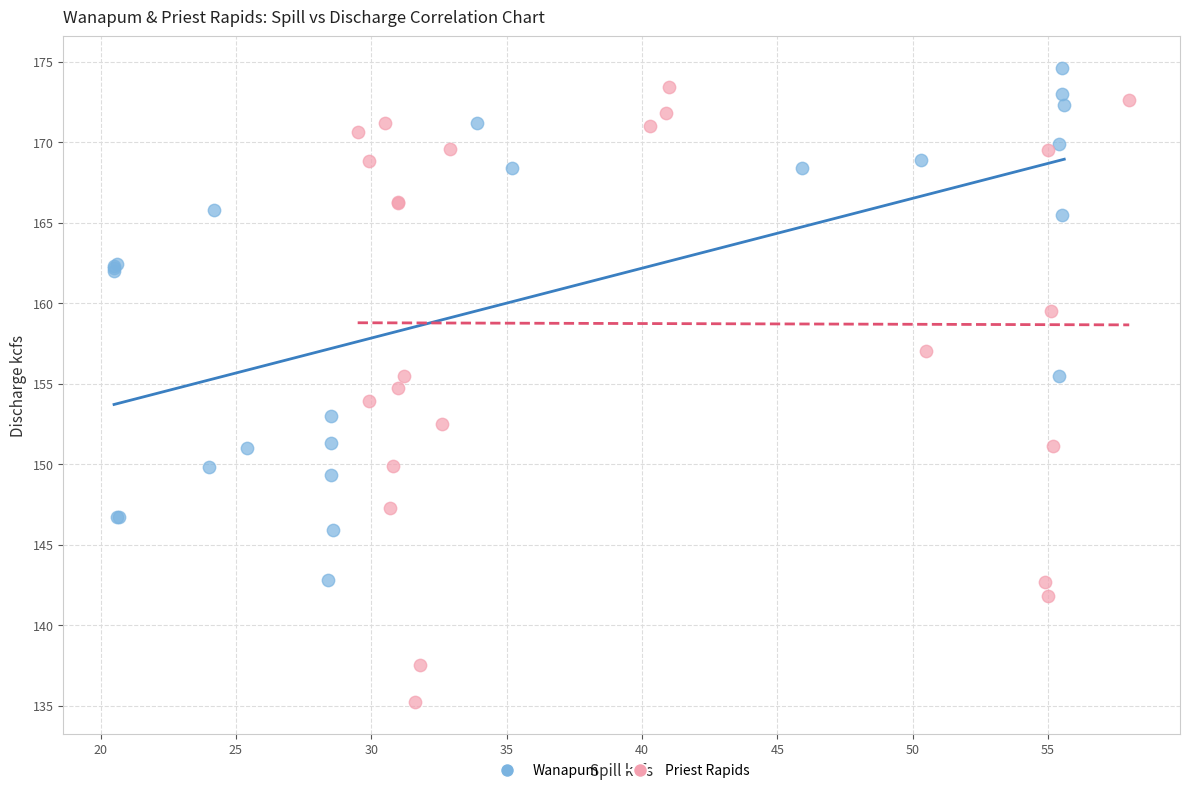

Which series contains the highest Y value?

Wanapum